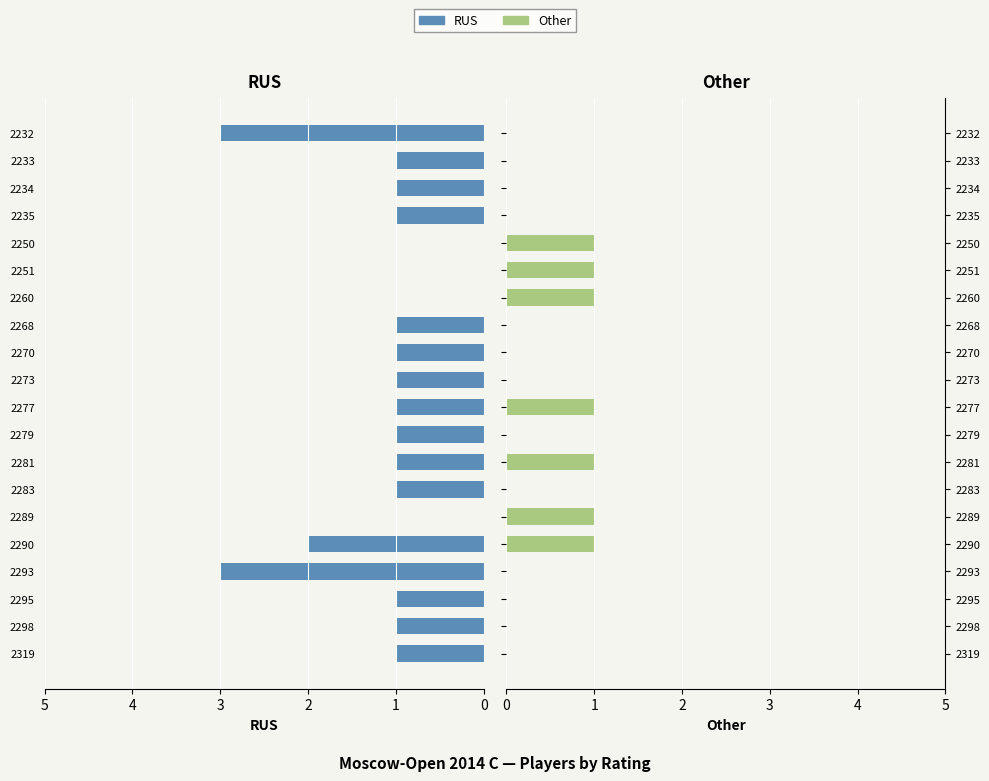

What is the difference between the maximum and second lowest values in the Other series?

1